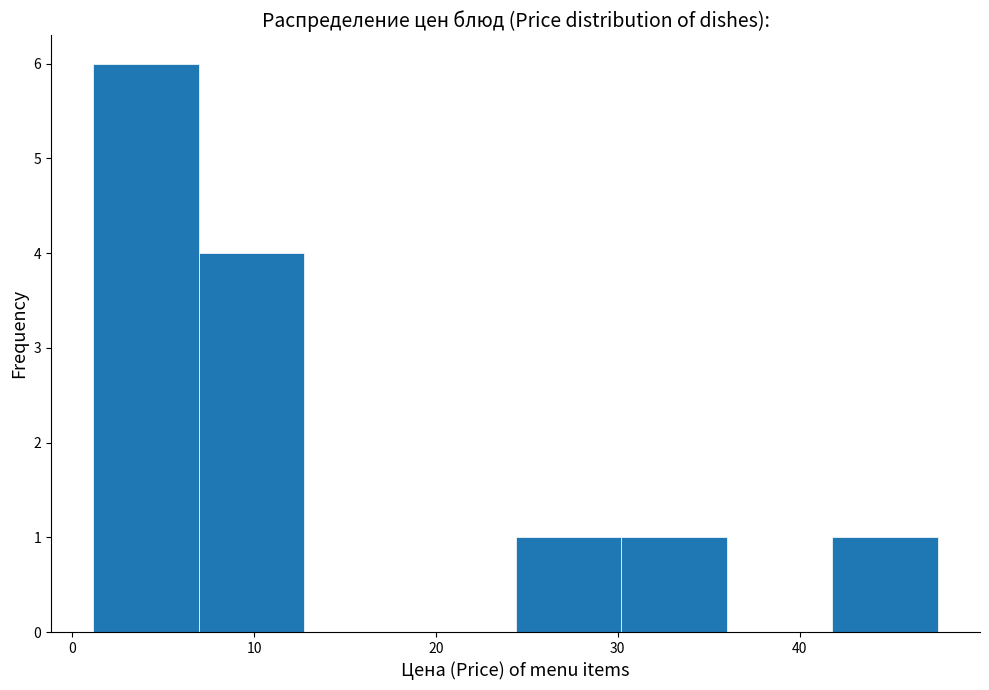

Reading left to right, transcribe this chart: for each bar, give the range it covers on the x-axis and its height. Neither the bar edges nor the heights are printed on the chart, so give them approximately, as read against the axes.

1 to 7: 6
7 to 13: 4
13 to 19: 0
19 to 24: 0
24 to 30: 1
30 to 36: 1
36 to 42: 0
42 to 48: 1